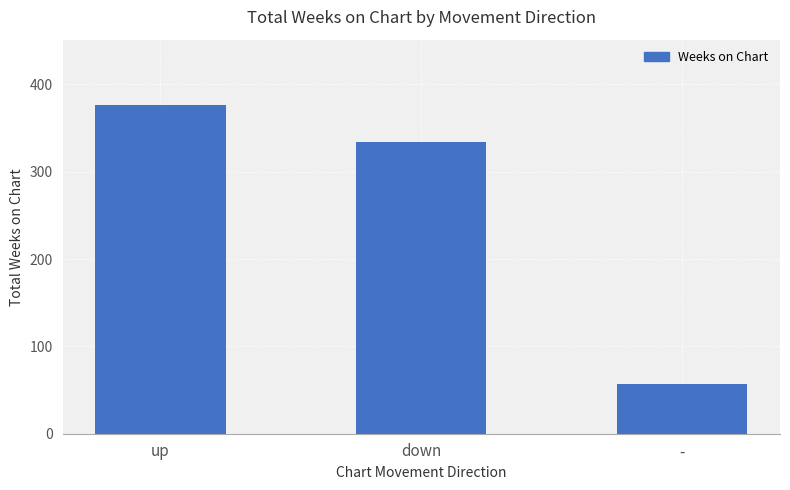

Which label corresponds to the largest value in the chart?

up